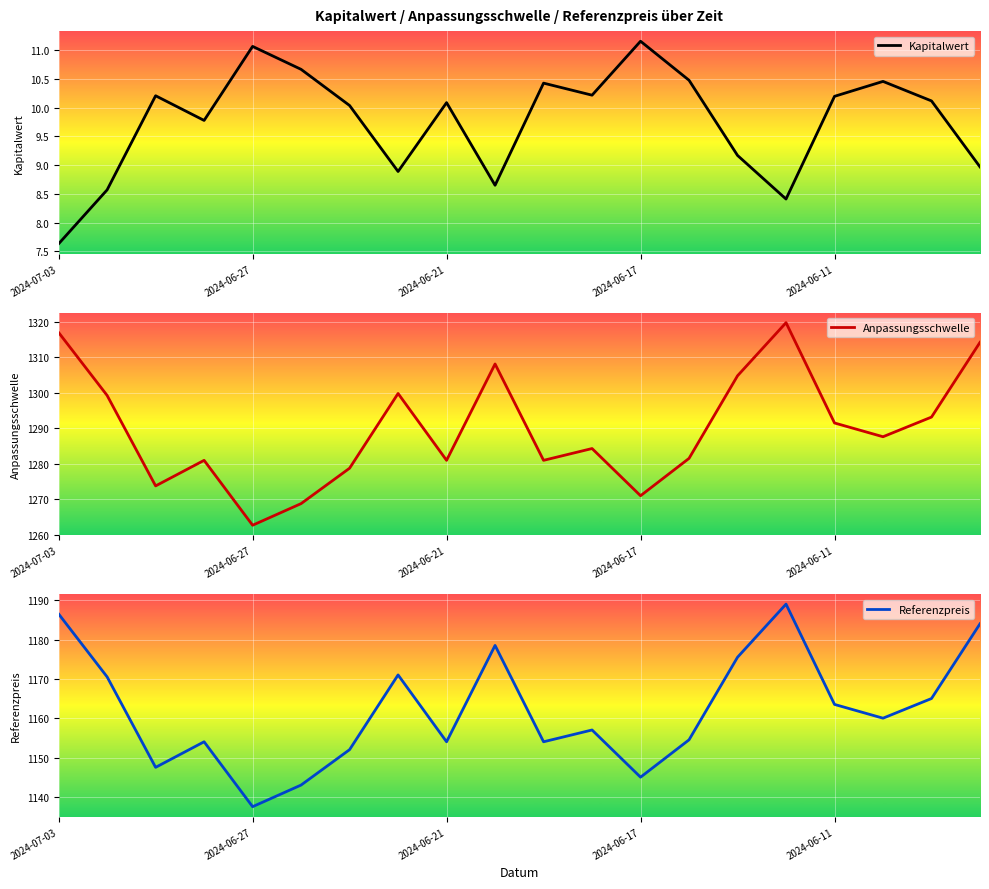

At which category does the chart reach its peak across all series?

15